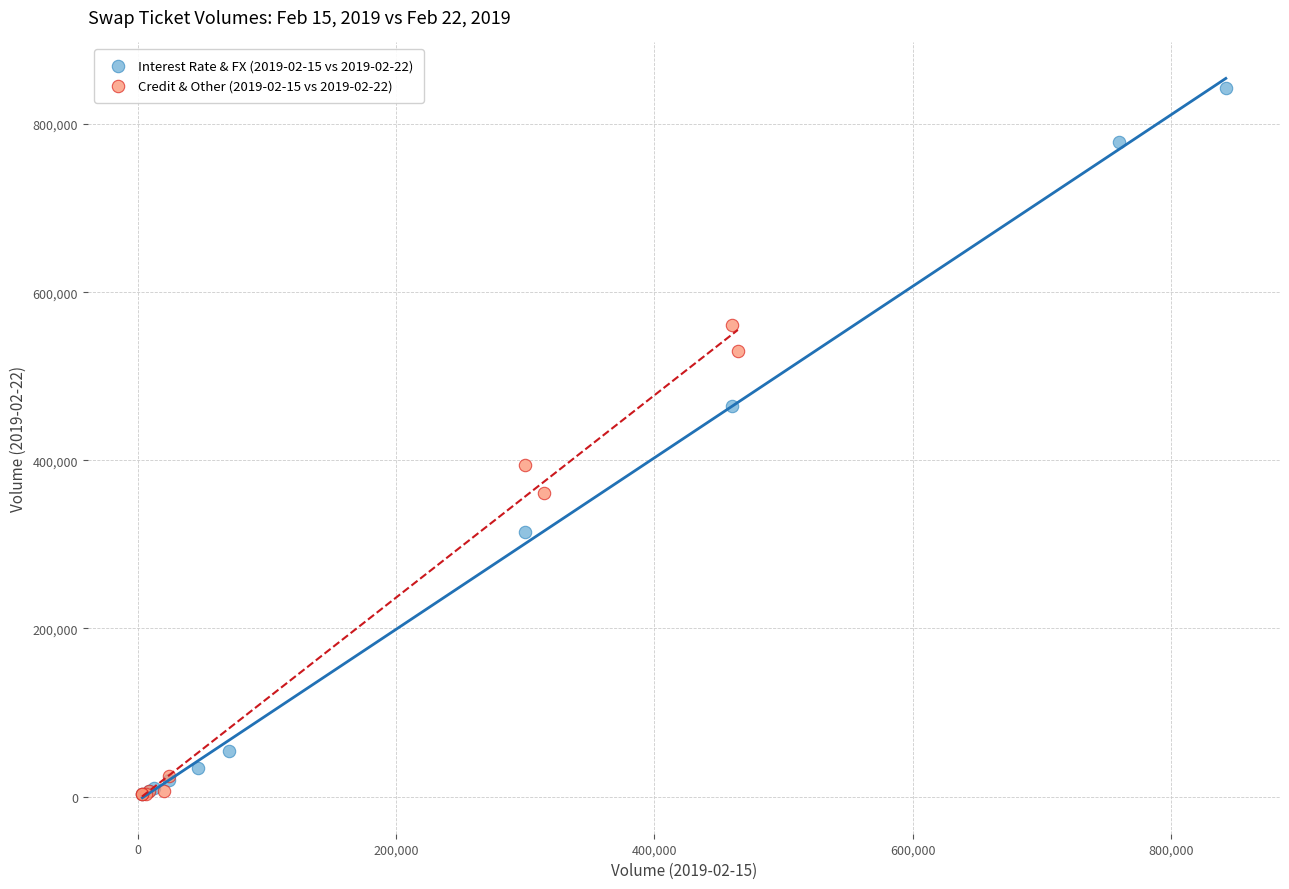

Which series reaches the maximum Y coordinate?

Interest Rate & FX (2019-02-15 vs 2019-02-22)